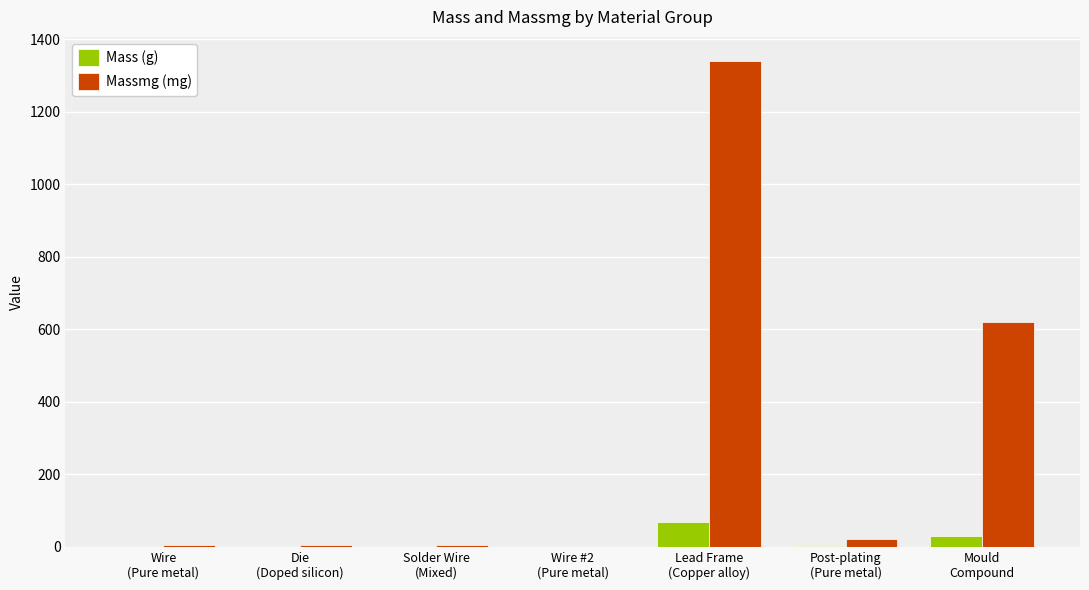

Which series has the largest total across all categories?

Massmg (mg)